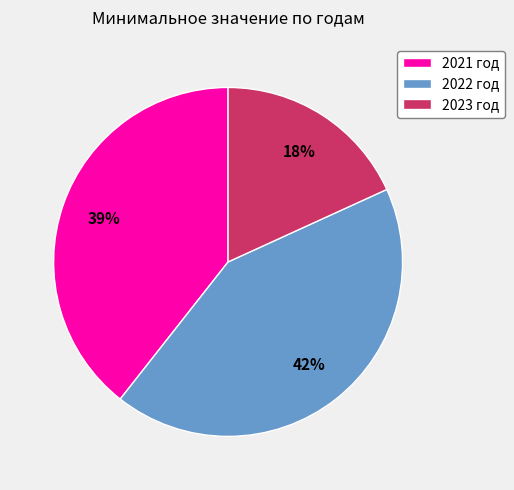

Is there any slice that represents more than half of the pie?

No